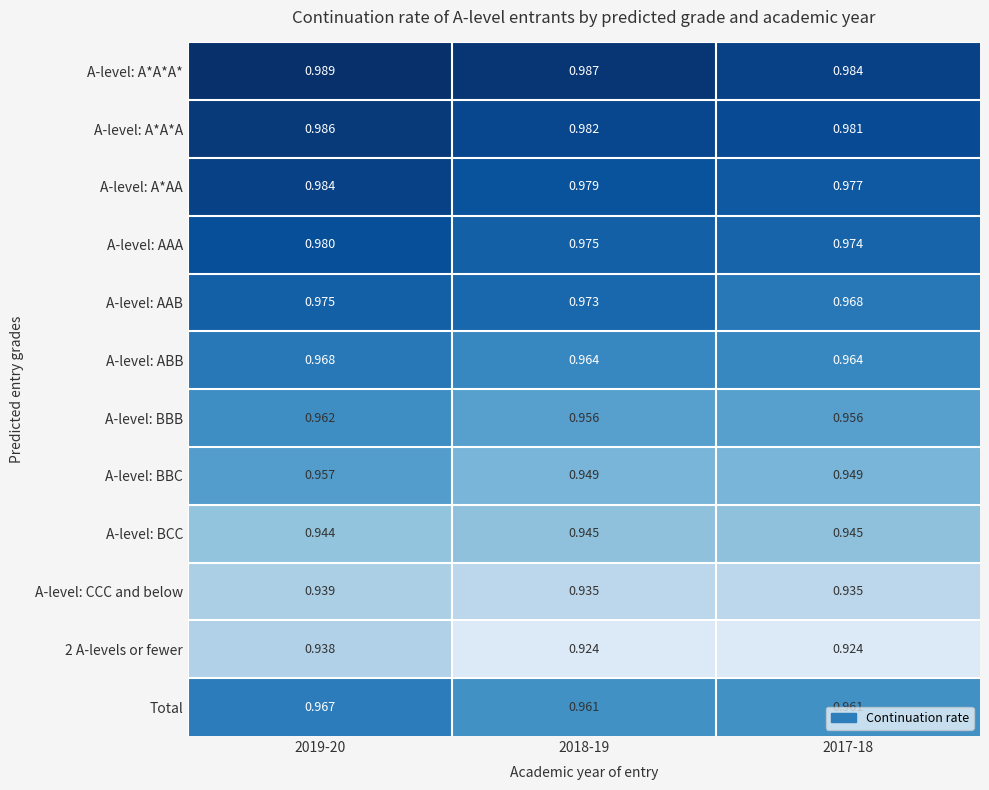

Which series changed the most between 2018-19 and 2017-18?

A-level: AAB